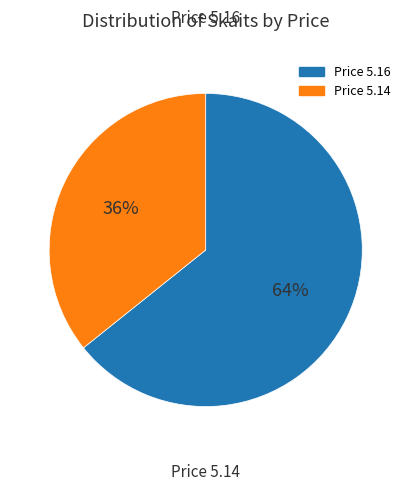

How many segments does this pie chart have?

2